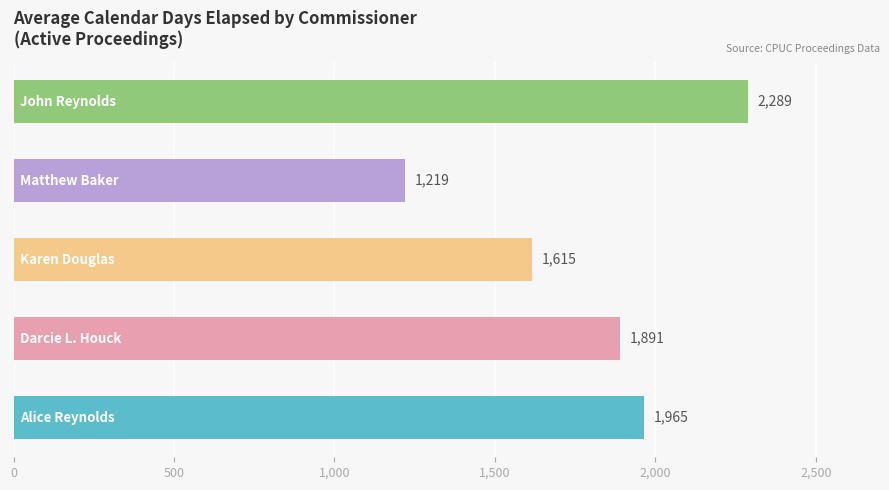

What is the maximum value shown in the chart?

2289